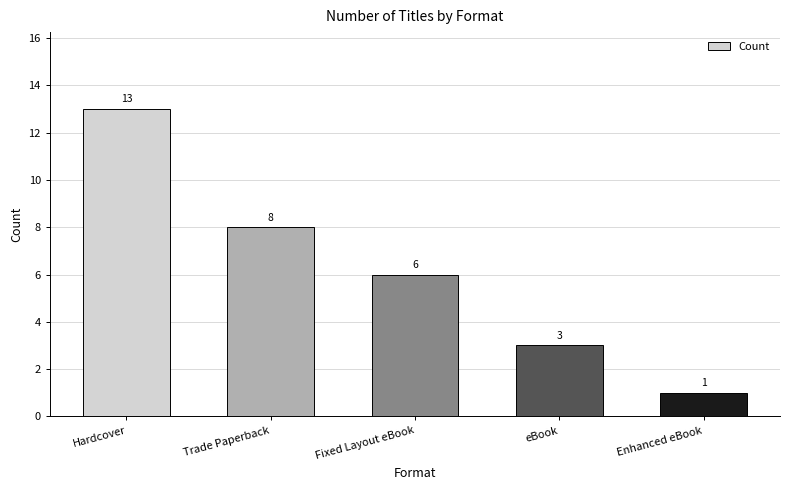

What is the greatest value displayed?

13